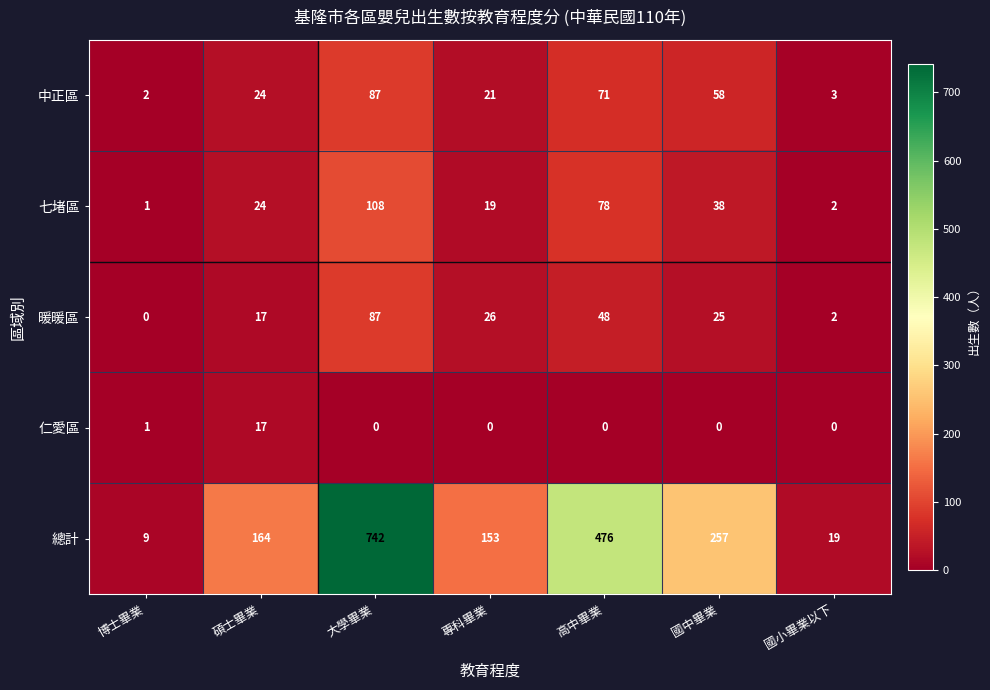

What is the total value across all series at 博士畢業?

13